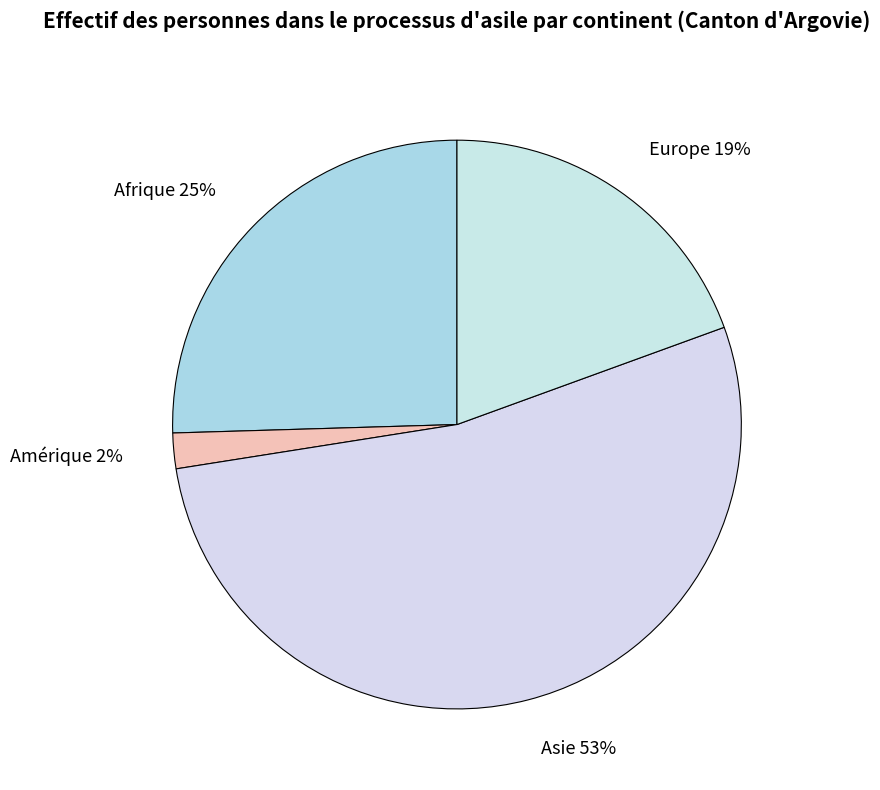

Count the number of slices in the pie.

4